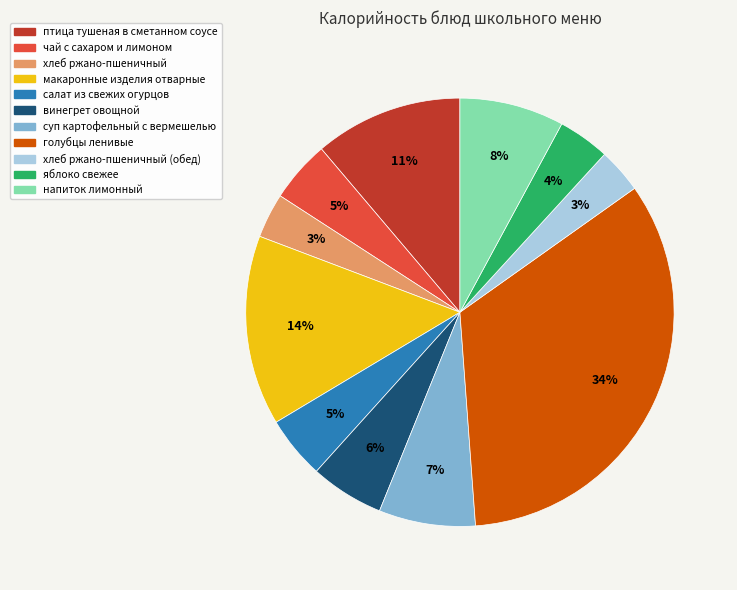

Does птица тушеная в сметанном соусе account for over 50% of the chart?

No